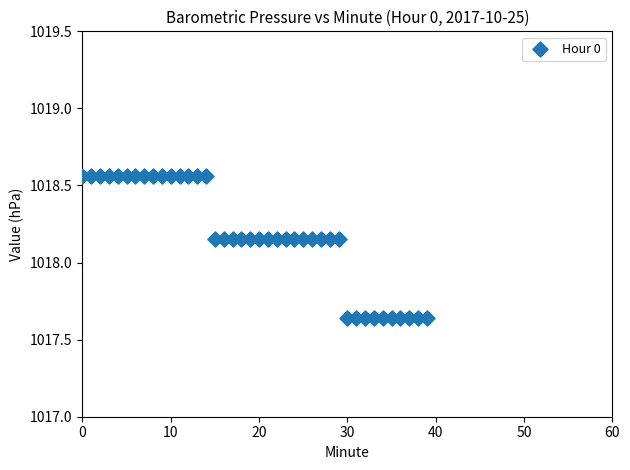

What is the range of Y values (max minus min)?

0.9